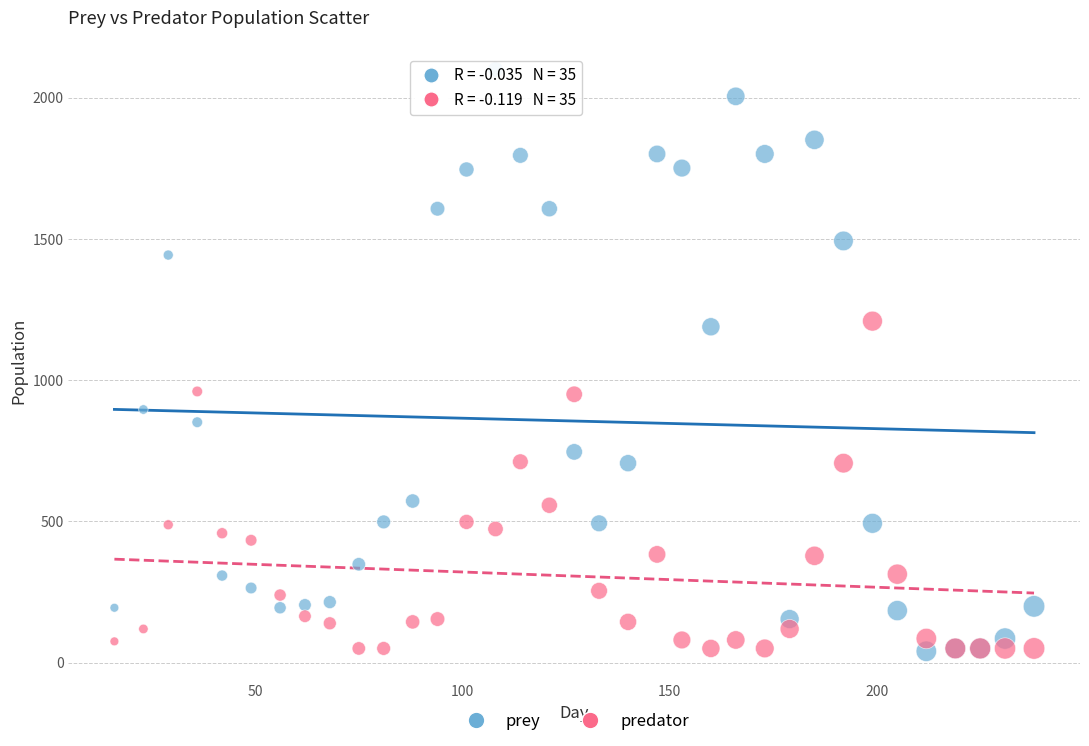

What are all the series names shown in the legend?

prey, predator